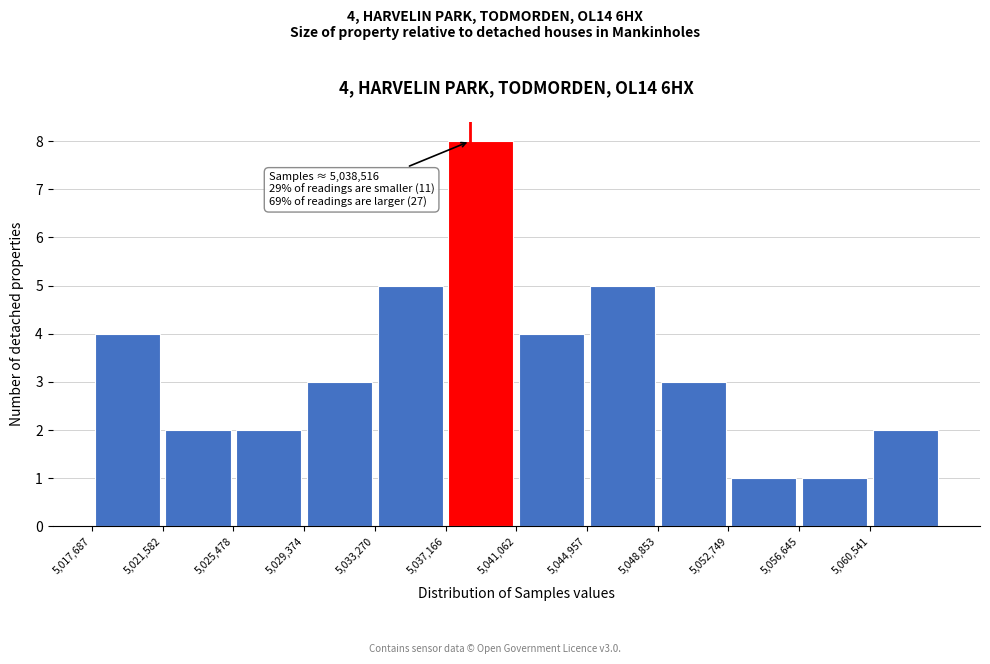

Which range on the x-axis has the tallest bar?

5037000 to 5041000